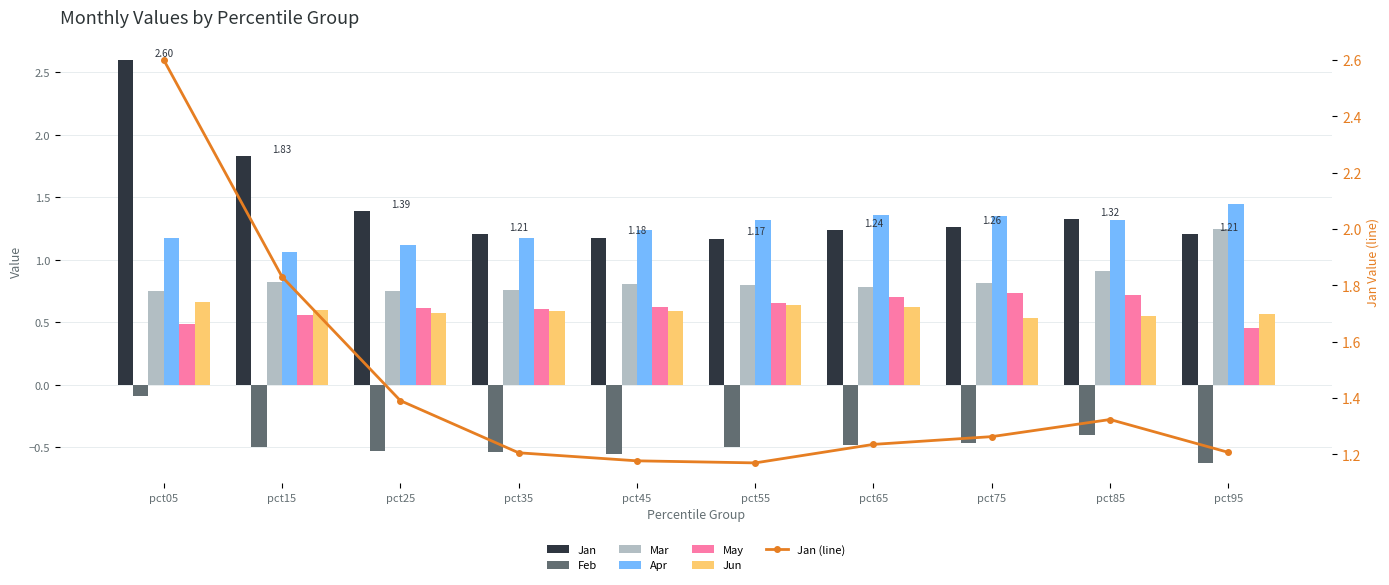

Is it true that Feb equals -0.5 at pct65?

True